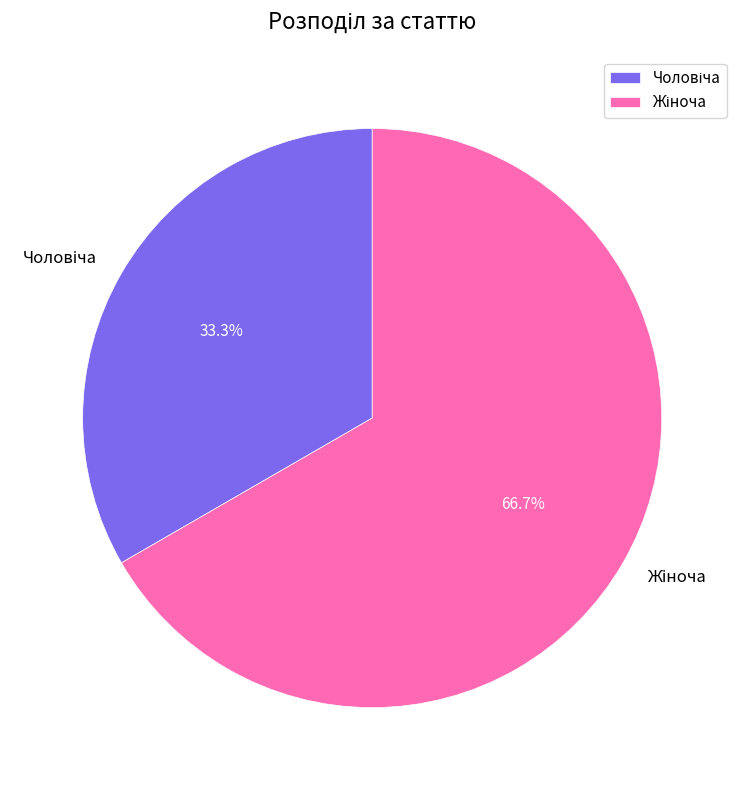

Is there any slice that represents more than half of the pie?

Yes